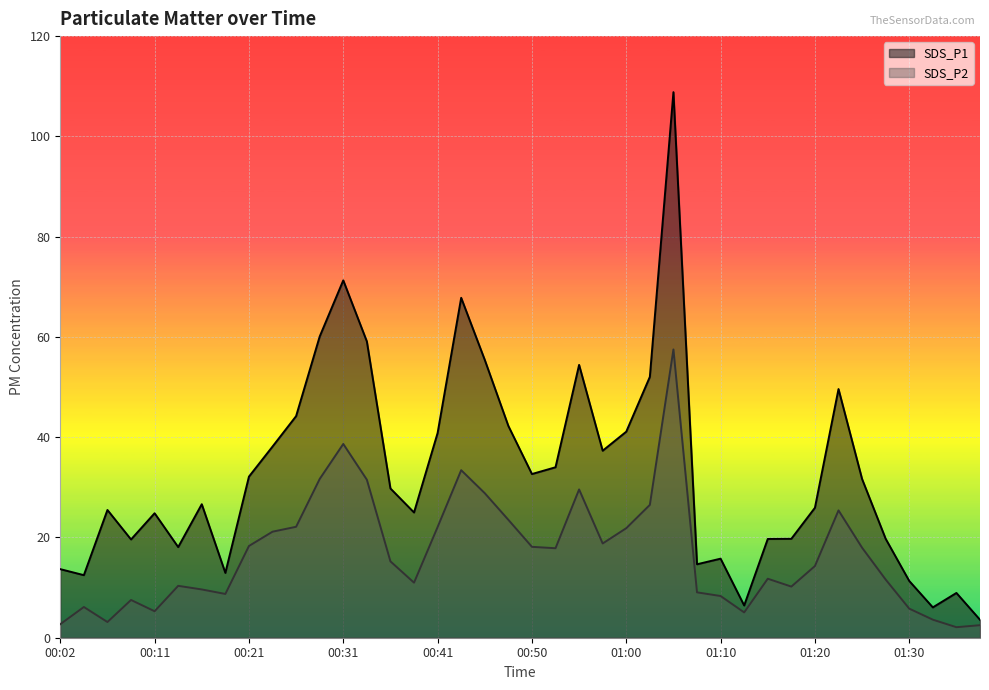

True or false: SDS_P1 and SDS_P2 intersect in this chart.

False